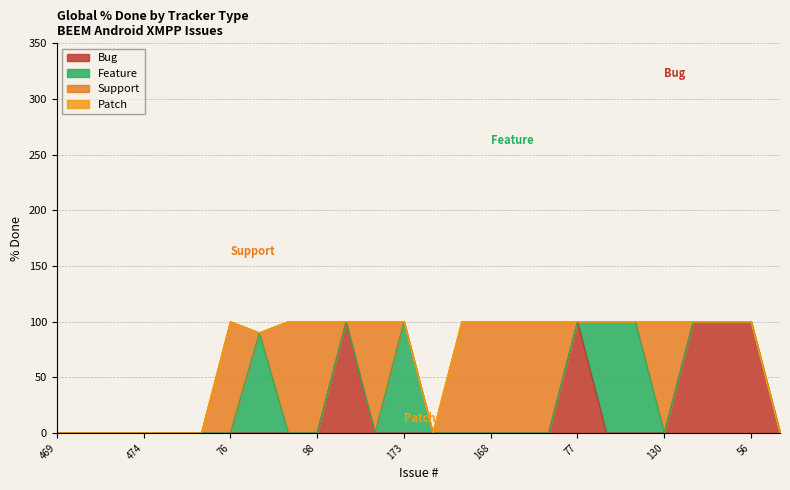

Where is Feature nearest to the value 50?

187